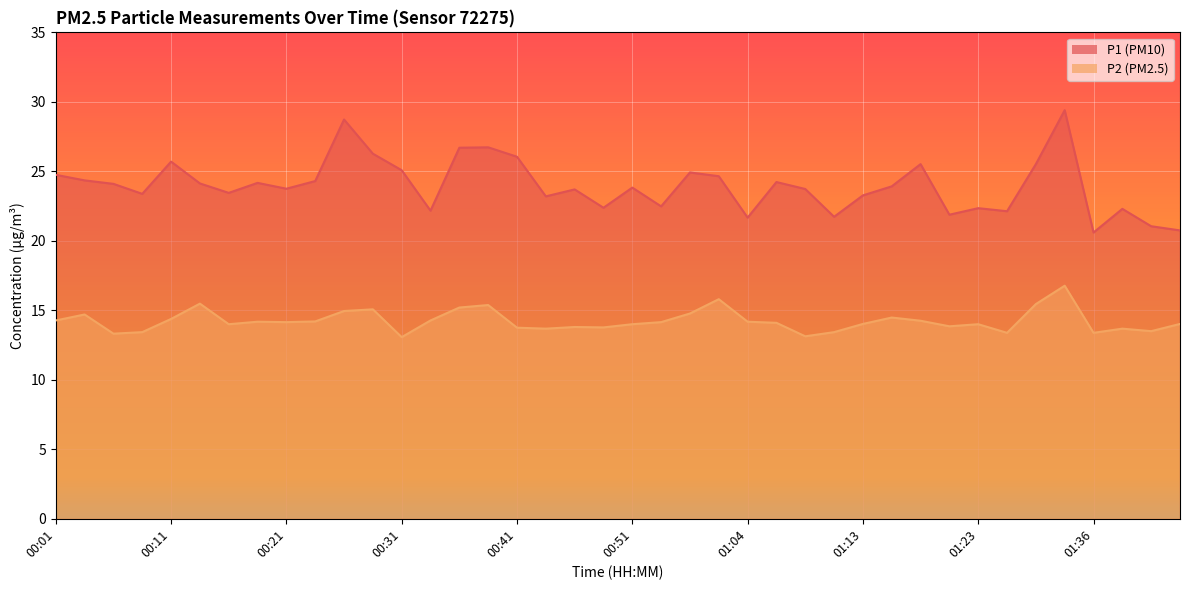

What is the value of the P1 point at the 33rd from the left?

22.4